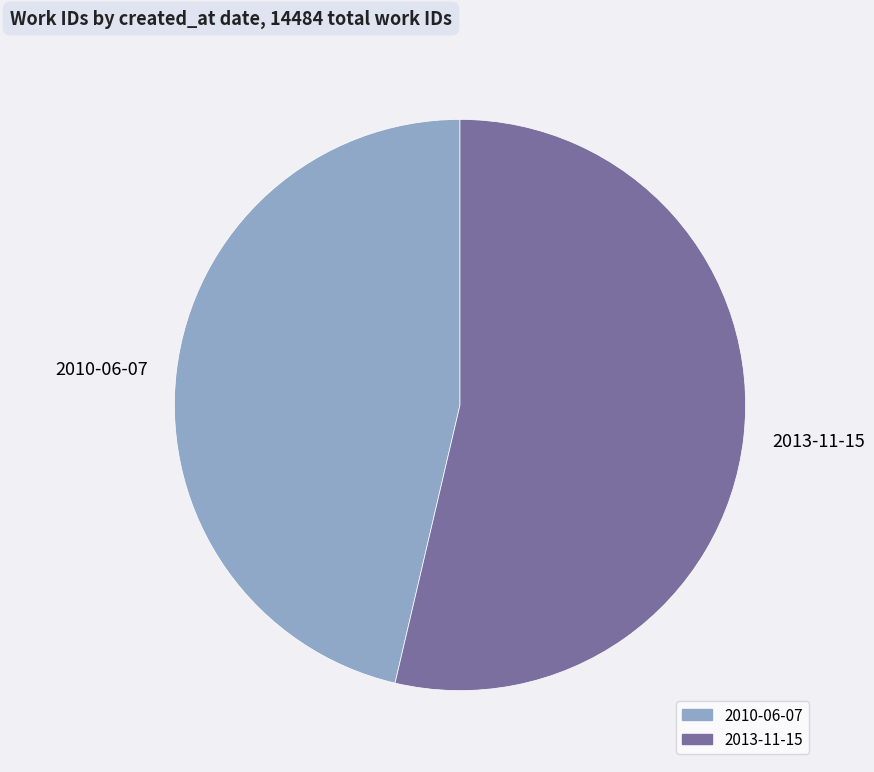

How many slices are in this pie chart?

2